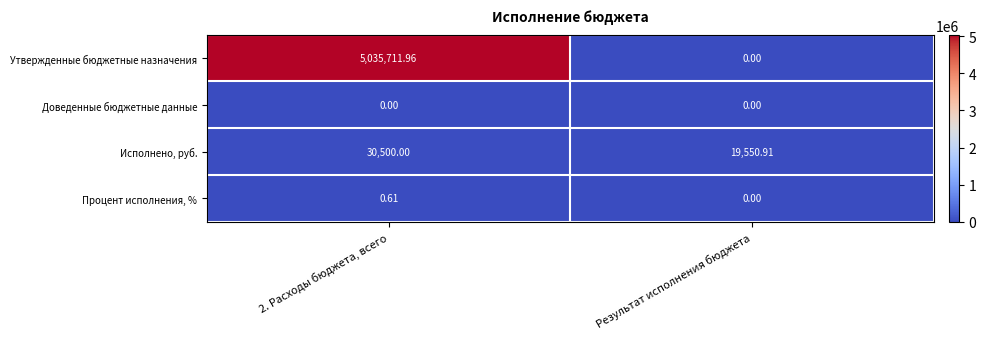

What is the total value across all series at 2. Расходы бюджета, всего?

5066212.6